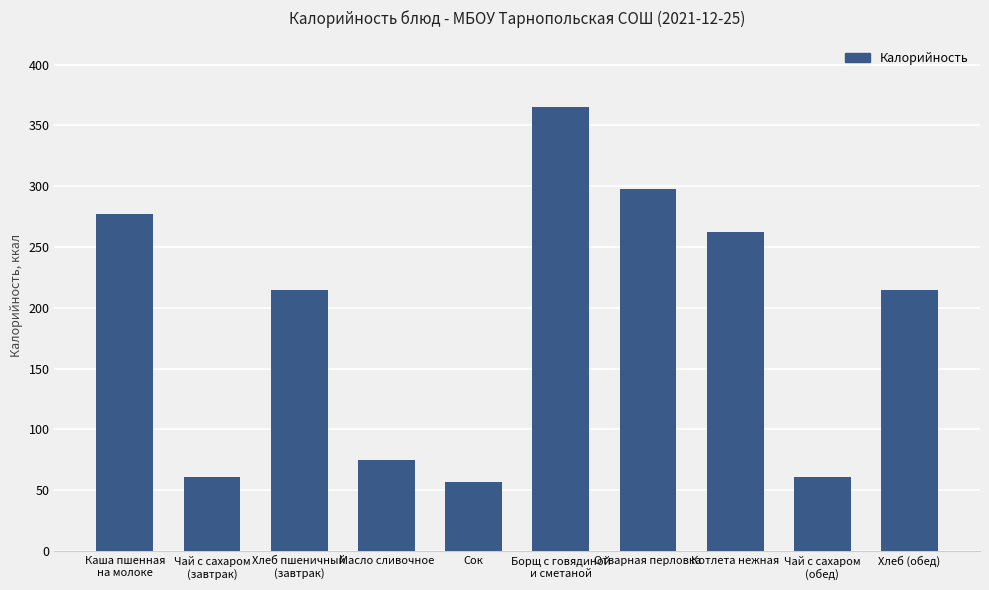

Between Чай с сахаром
(завтрак) and Отварная перловка, which is larger?

Отварная перловка